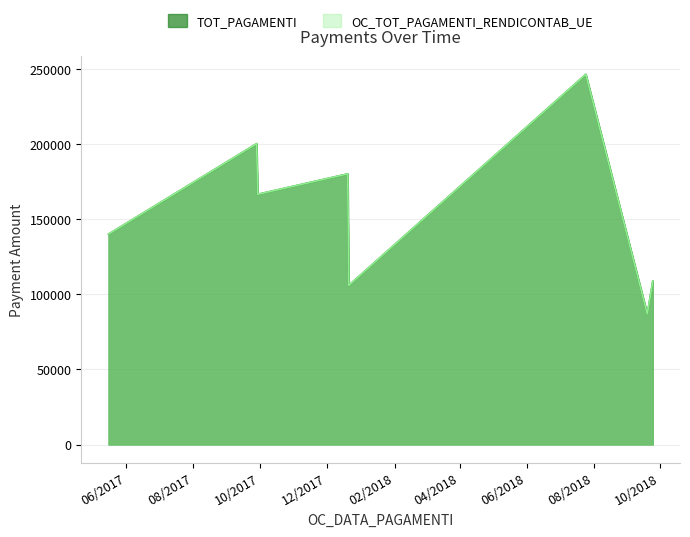

What position from the left is 21/12/2017?

5